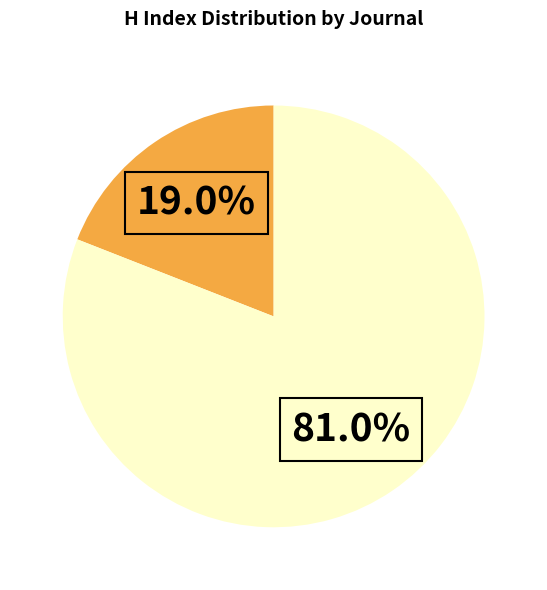

Count the number of slices in the pie.

2